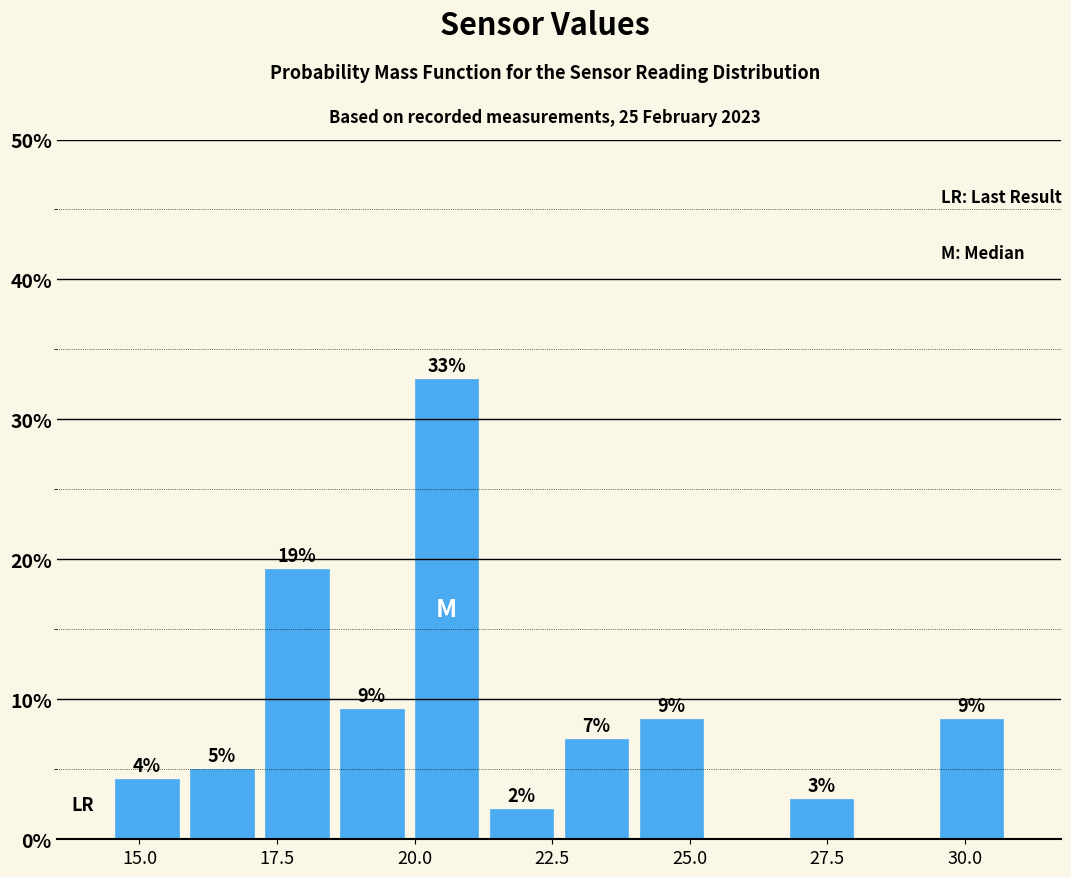

Around what value on the x-axis is the tallest bar? Give the approximate position of its centre, as read against the axis.

20.5